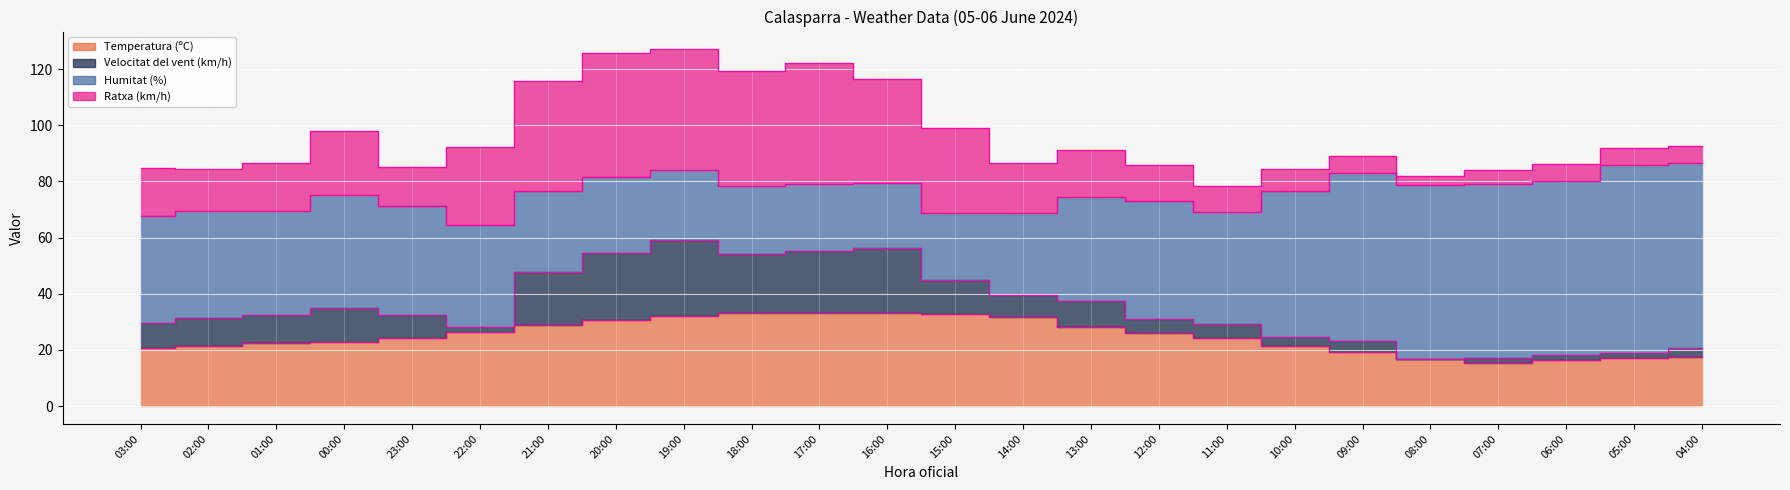

Where does the Temperatura (ºC) series first go above 24?

23:00